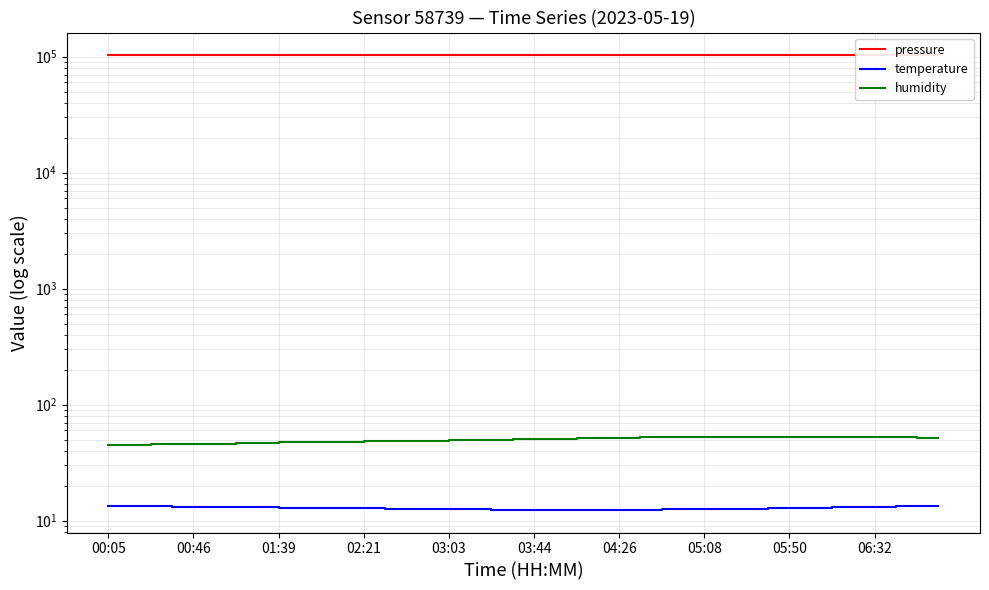

What is the sum of the pressure values at 39 and 01:39?

205858.0